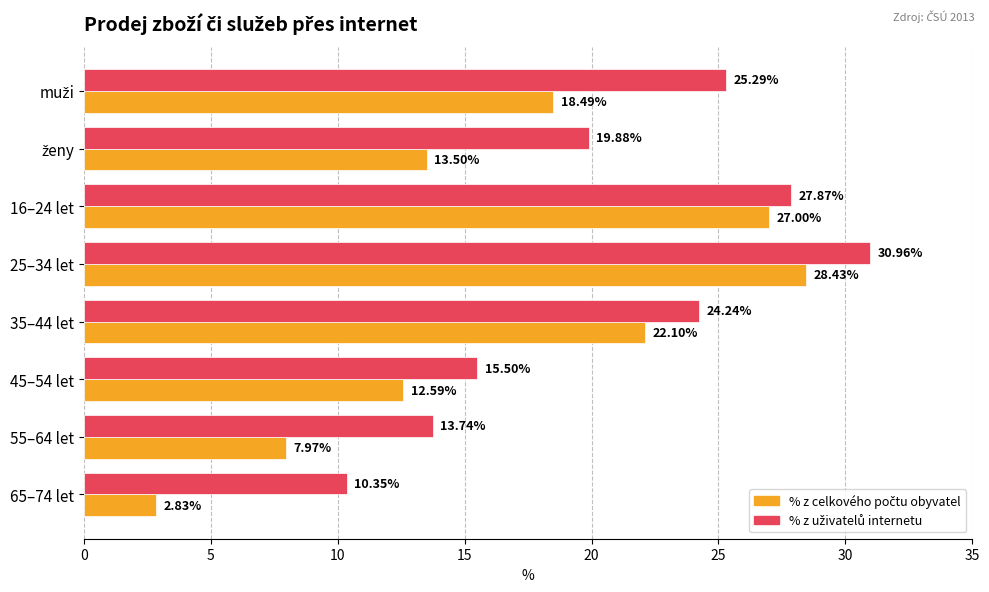

What is the difference between the highest and lowest values at 25–34 let?

2.5